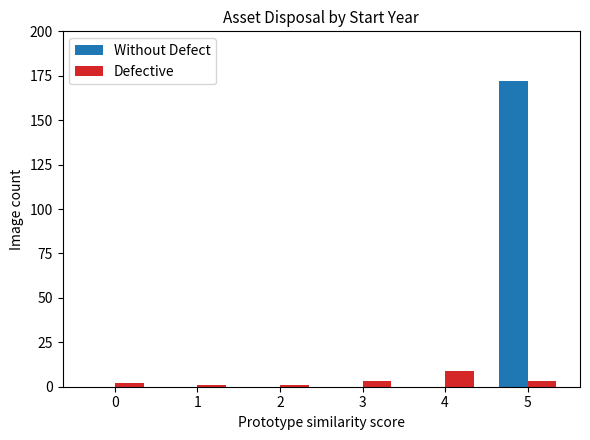

What is the maximum value shown in the chart?

172